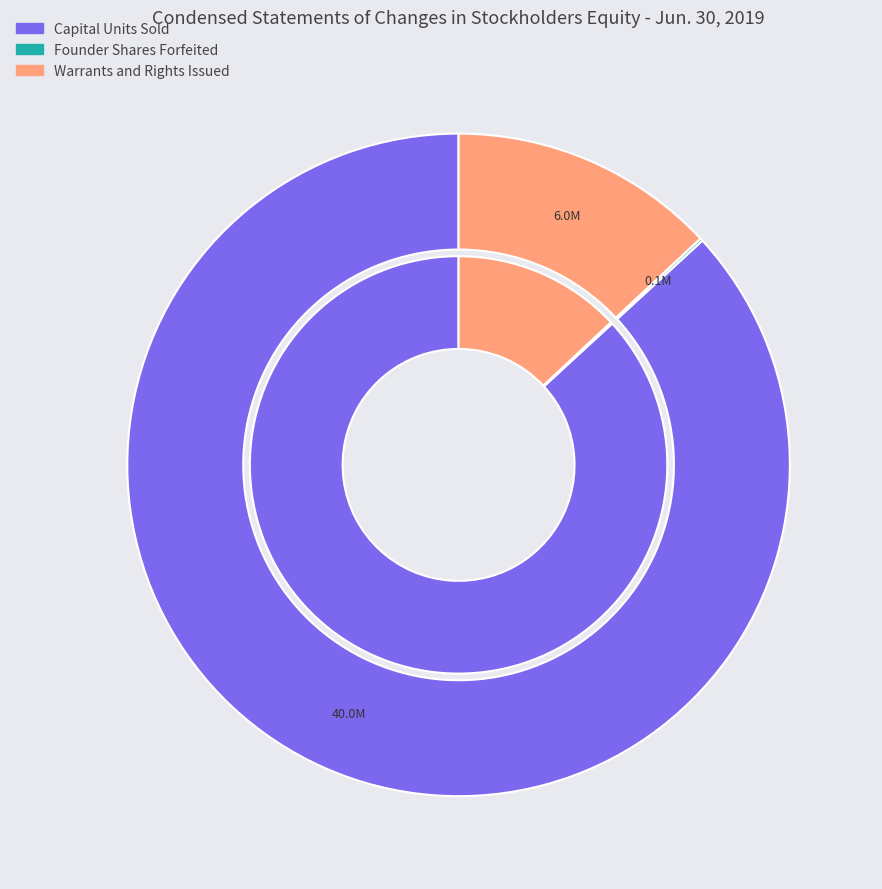

To the nearest percent, what is the difference between the Founder Shares Forfeited and Warrants and Rights Issued slice percentages?

13%